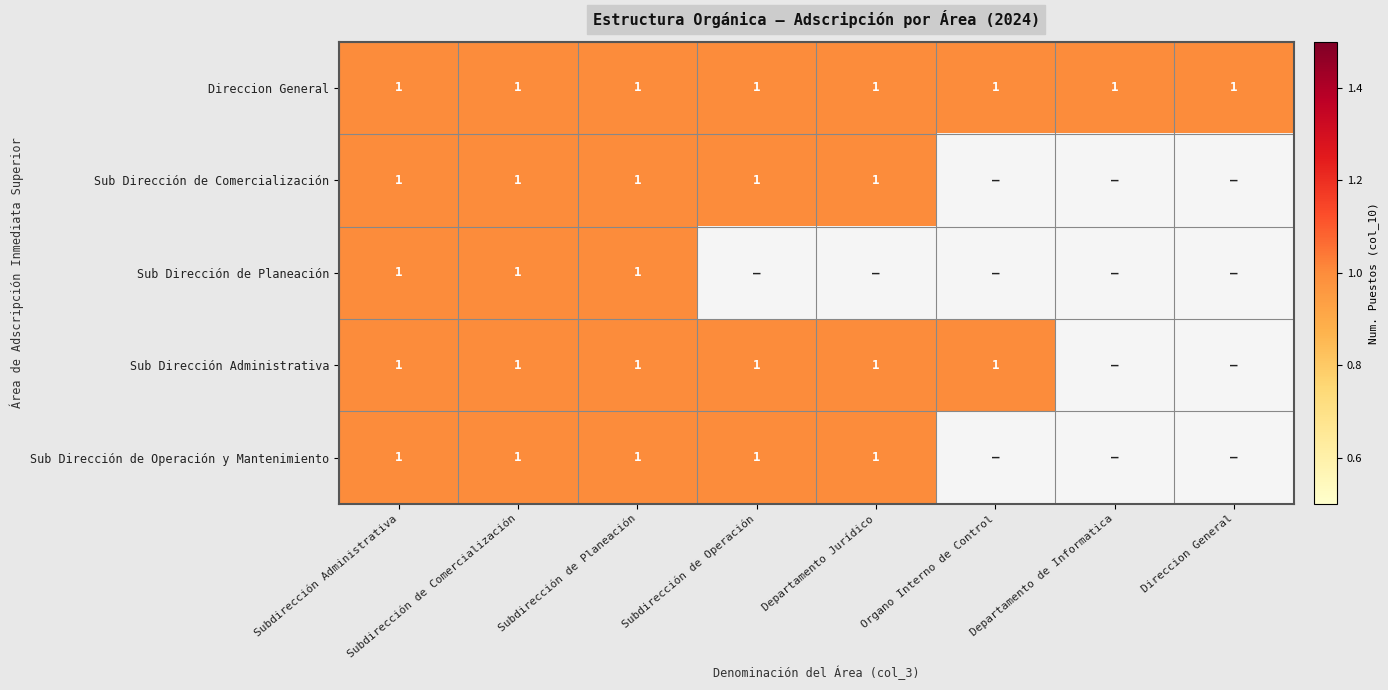

Is it true that Sub Dirección de Operación y Mantenimiento equals 1 at Subdirección de Comercialización?

True